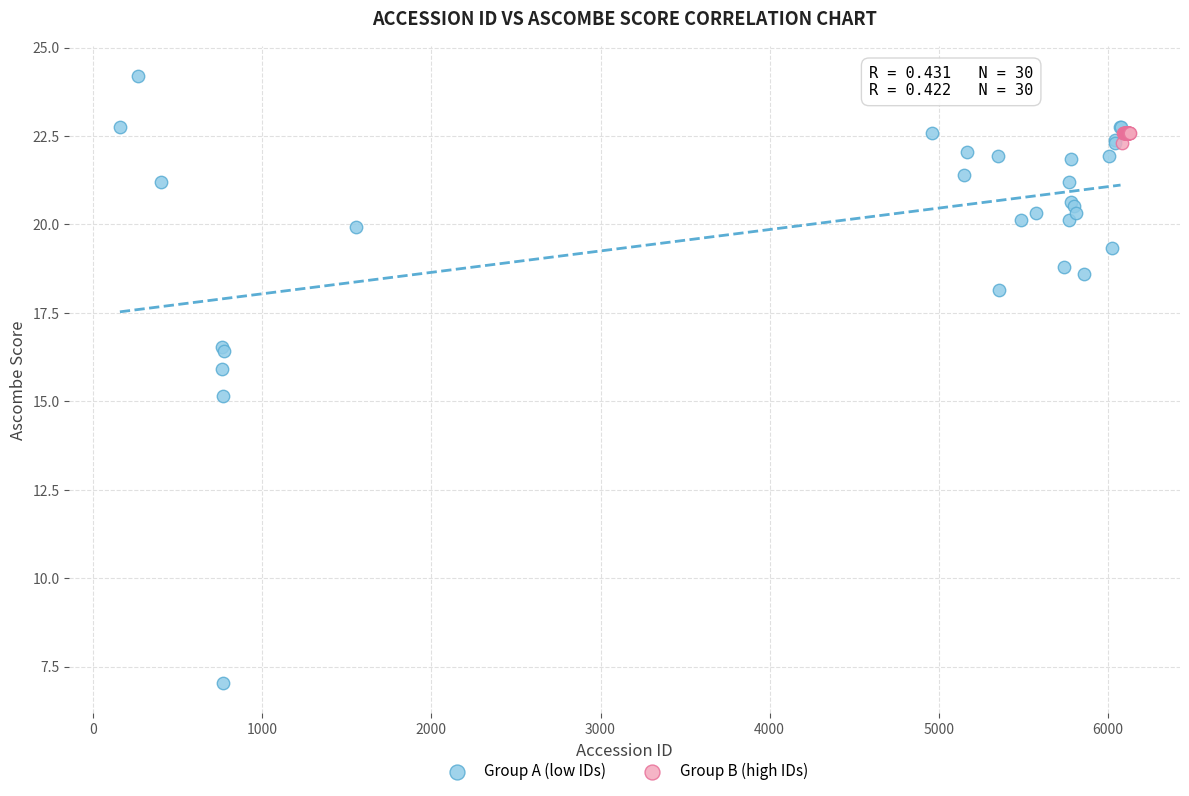

Which series contains the highest Y value?

Group A (low IDs)